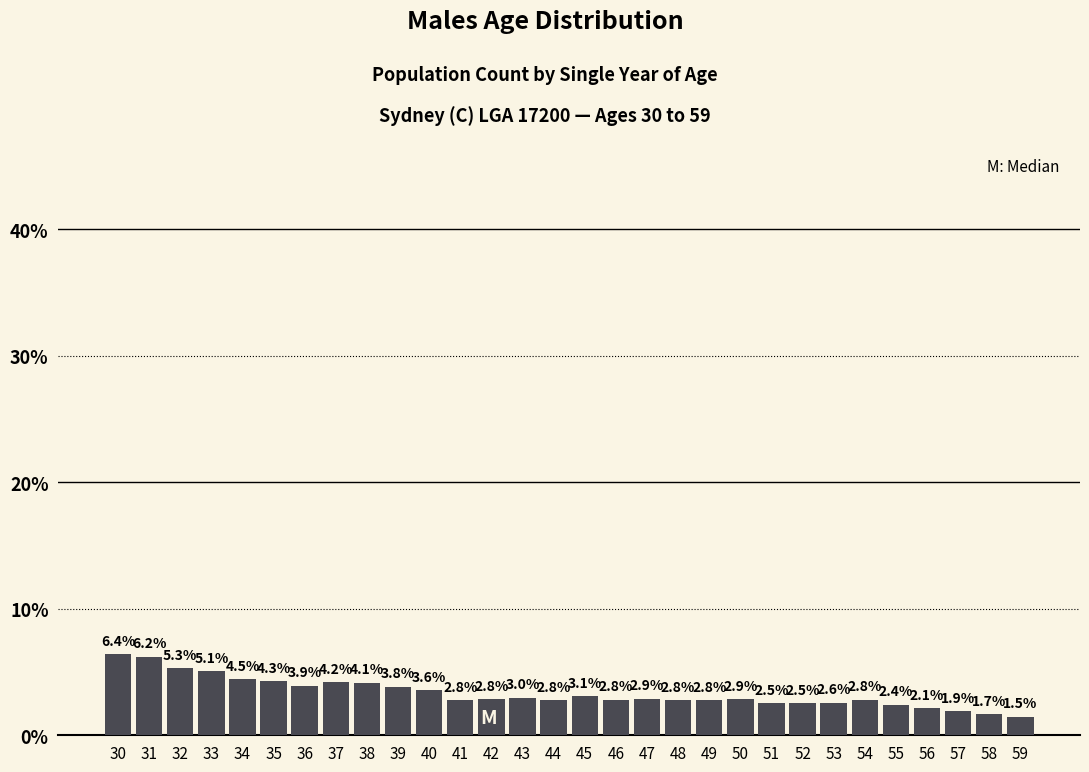

Reading left to right, extract all data points from this chart.

6.4	6.2	5.3	5.1	4.5	4.3	3.9	4.2	4.1	3.8	3.6	2.8	2.8	3.0	2.8	3.1	2.8	2.9	2.8	2.8	2.9	2.5	2.5	2.6	2.8	2.4	2.1	1.9	1.7	1.5